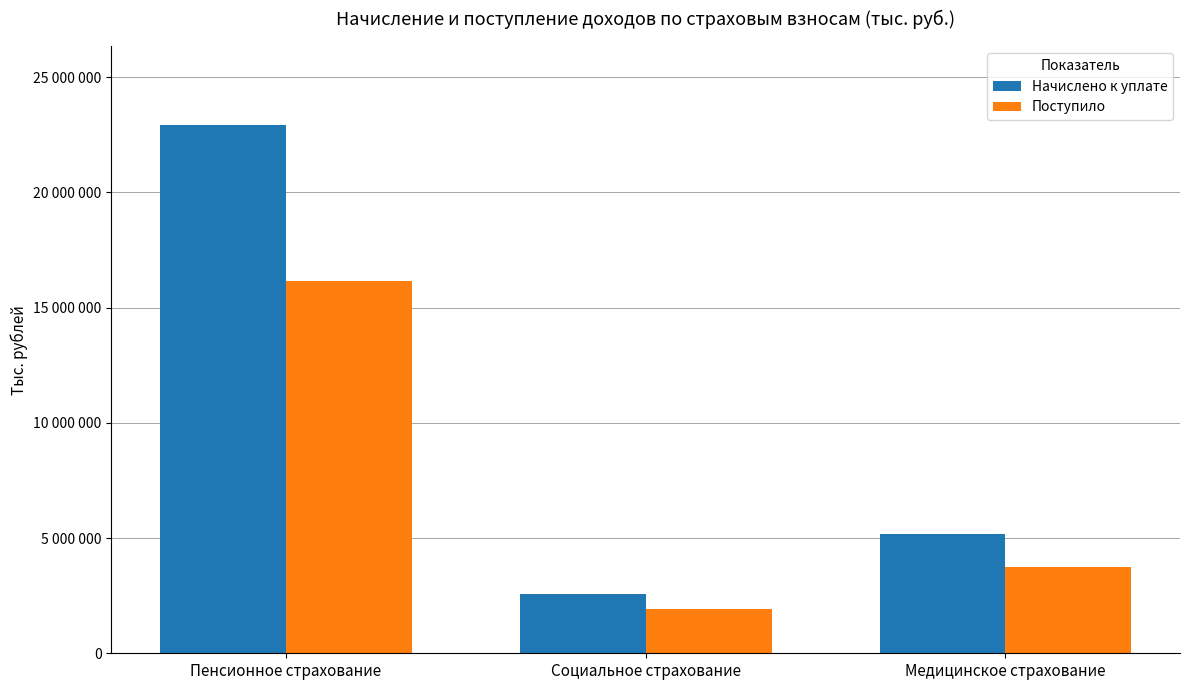

What are all the series names shown in the legend?

Начислено к уплате, Поступило